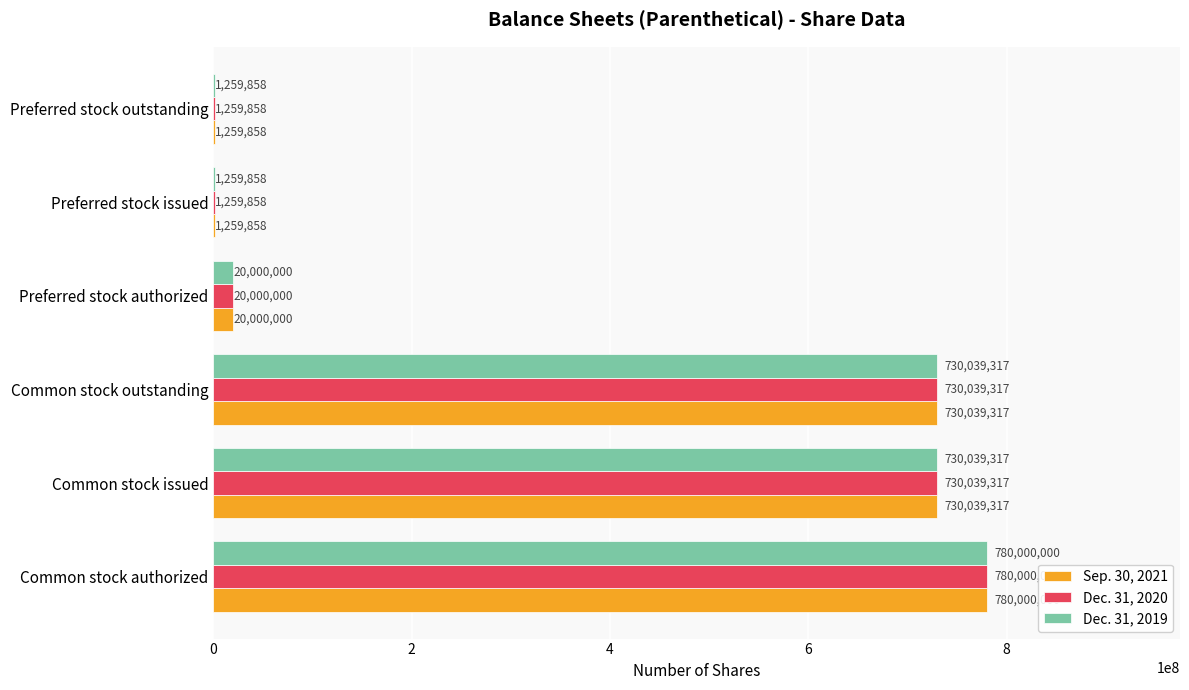

At which category is the sum across all series the highest?

Common stock authorized